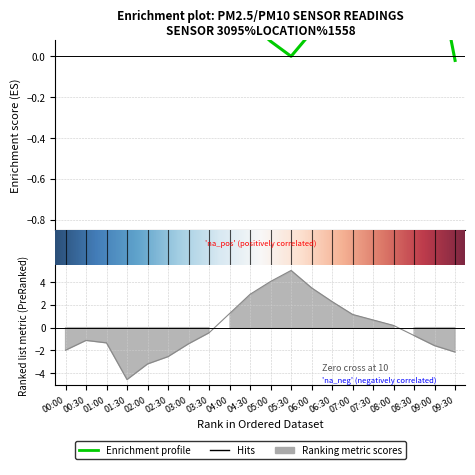

At which category does the data reach its first local peak?

00:30